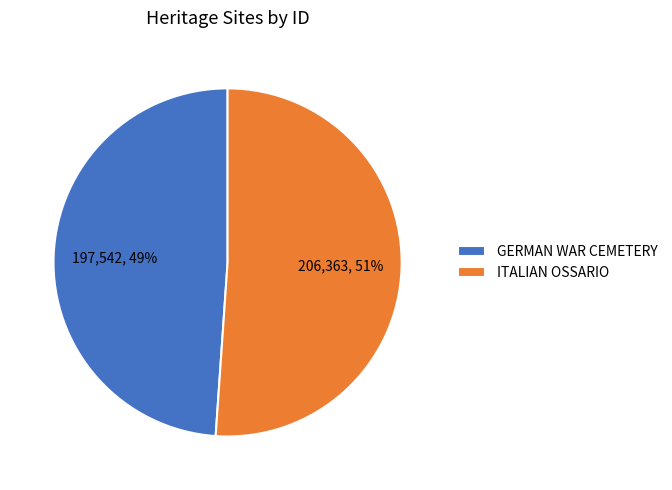

Rank the categories by value from highest to lowest.

ITALIAN OSSARIO, GERMAN WAR CEMETERY